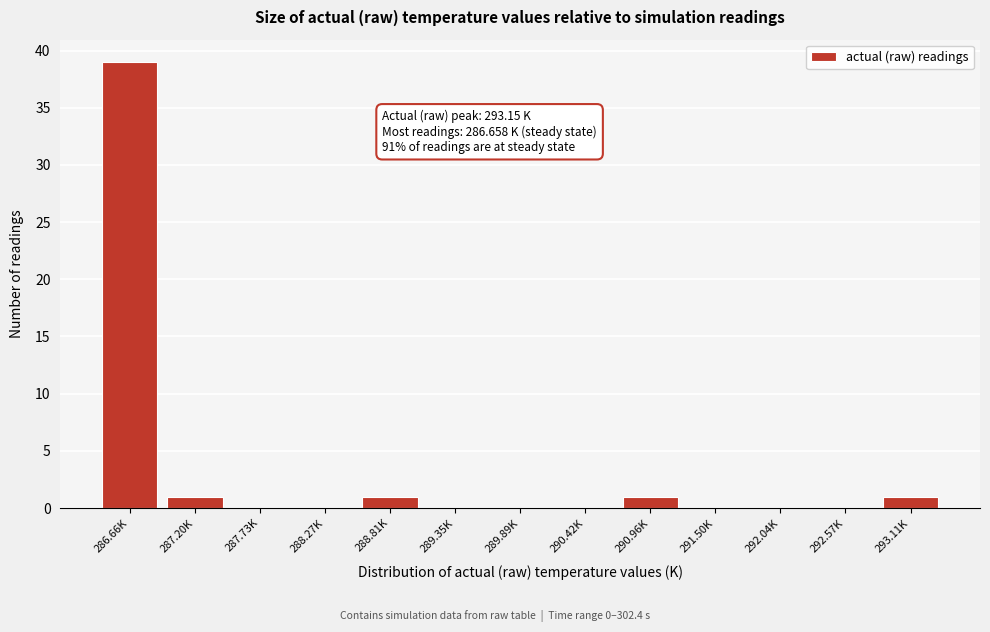

Reading left to right, extract all data points from this chart.

286.66K=39	287.20K=1	287.73K=0	288.27K=0	288.81K=1	289.35K=0	289.89K=0	290.42K=0	290.96K=1	291.50K=0	292.04K=0	292.57K=0	293.11K=1